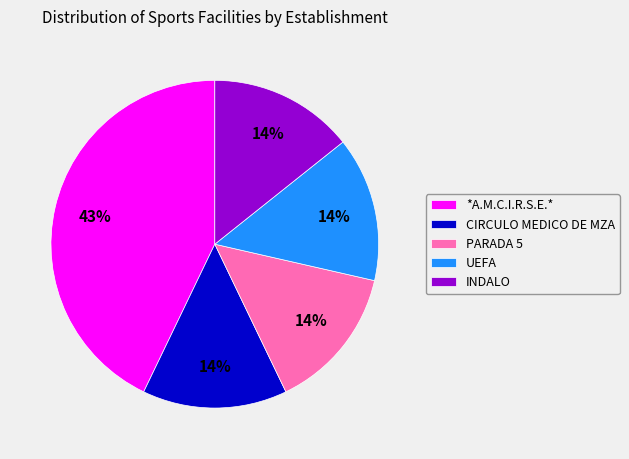

Is the sum of PARADA 5 and UEFA greater than half?

No